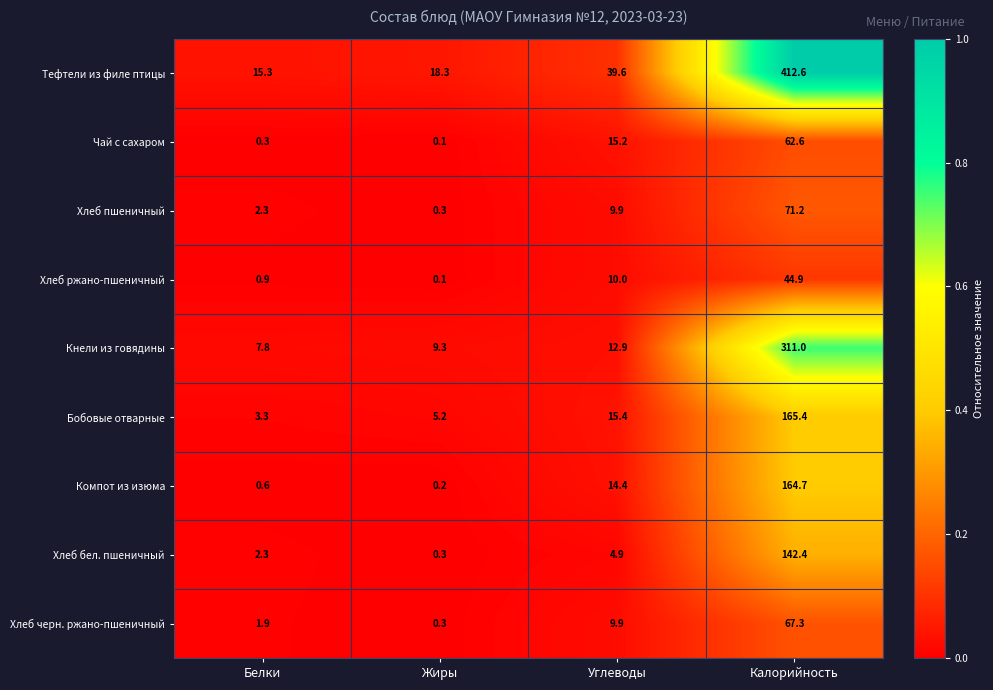

List the series in order of their peak value, lowest first.

Хлеб ржано-пшеничный, Чай с сахаром, Хлеб черн. ржано-пшеничный, Хлеб пшеничный, Хлеб бел. пшеничный, Компот из изюма, Бобовые отварные, Кнели из говядины, Тефтели из филе птицы